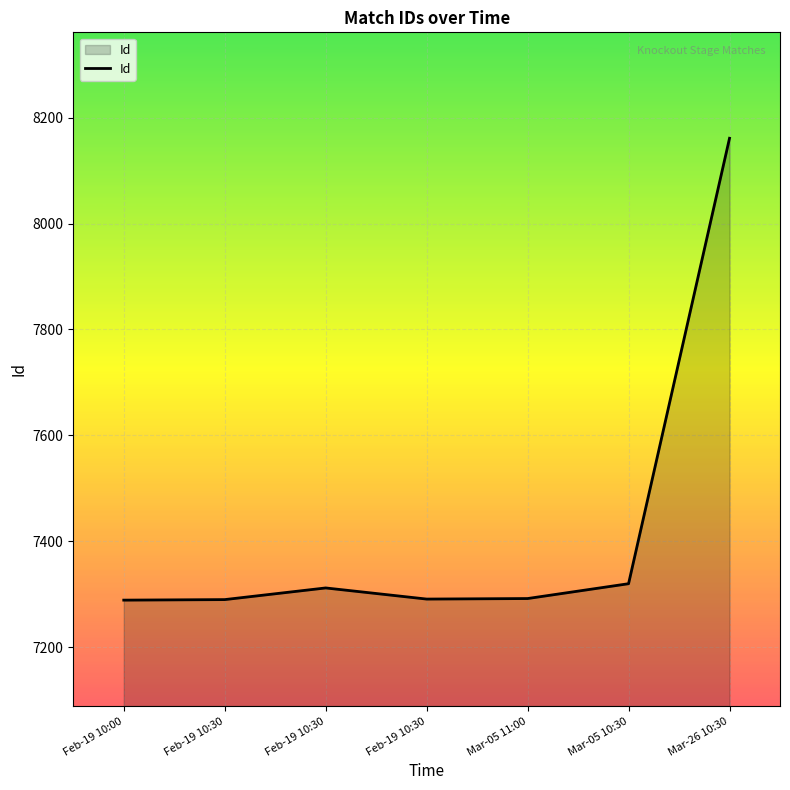

How many series are shown in this chart?

1